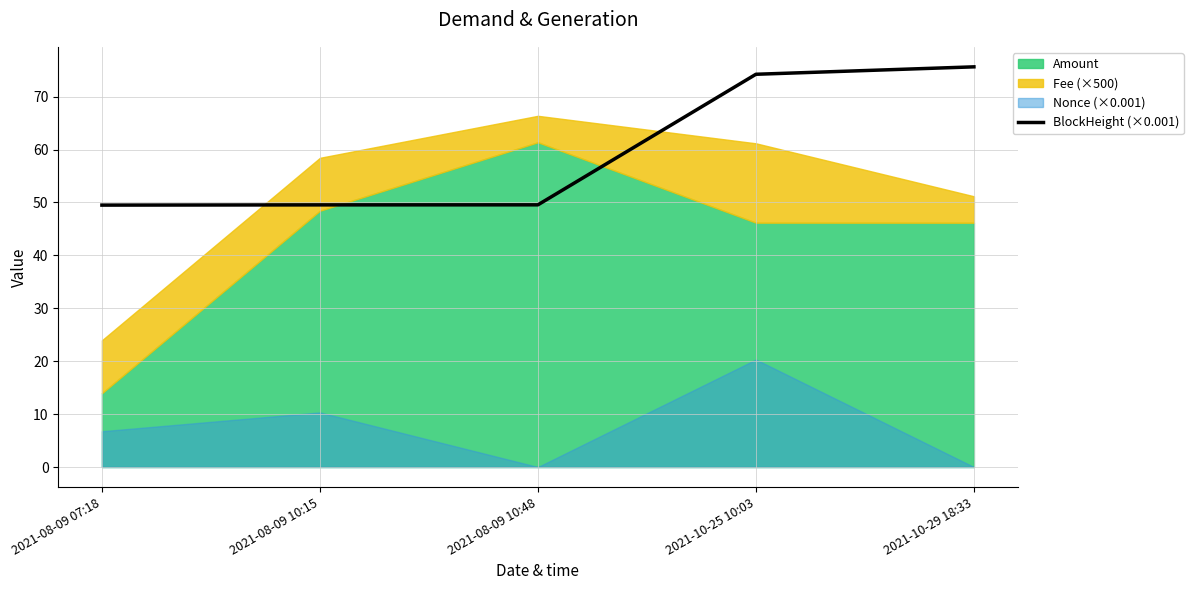

What is the sum of all values?

298.5